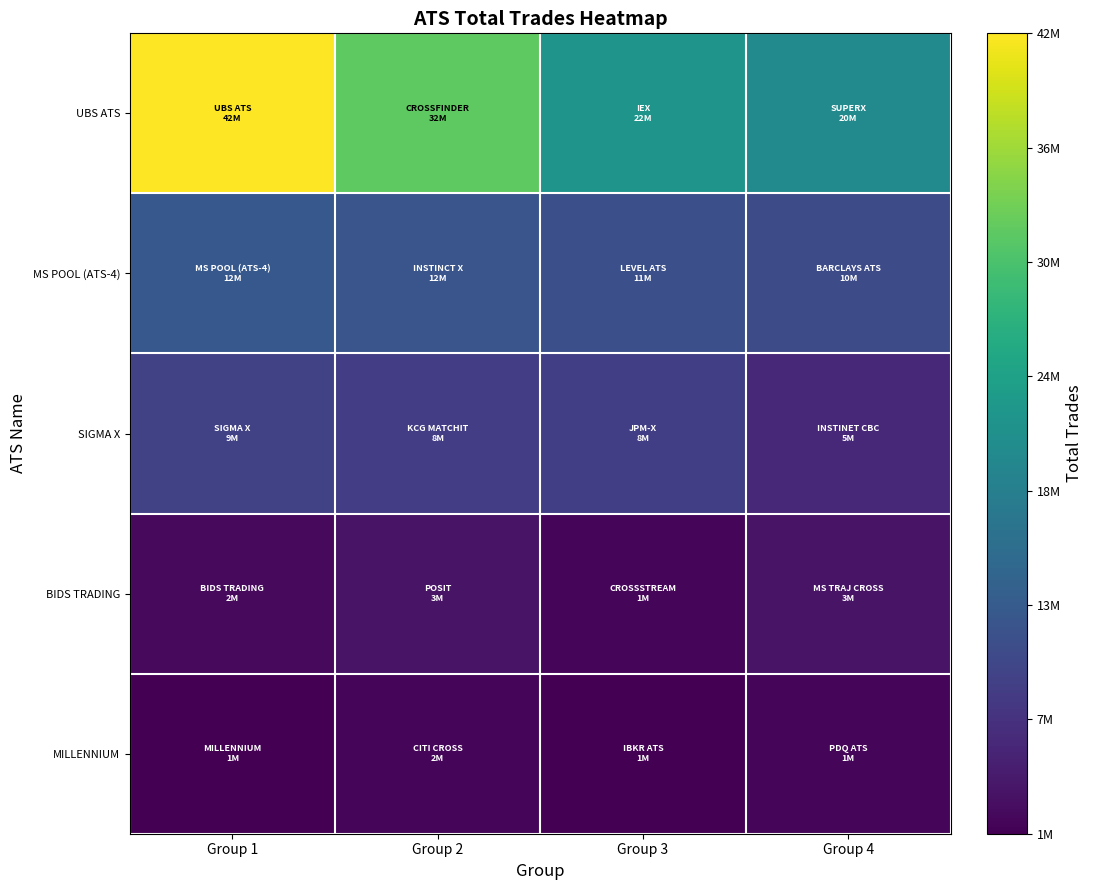

What is the total value across all series at Group 4?

42824925